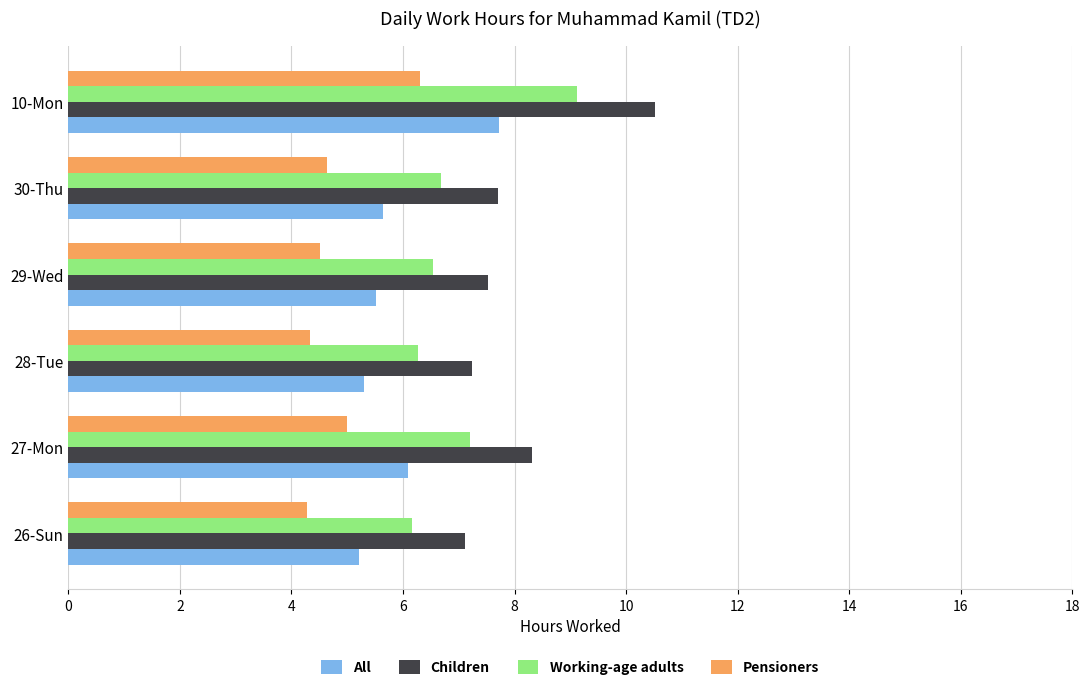

Which series changed the most between 26-Sun and 27-Mon?

Children